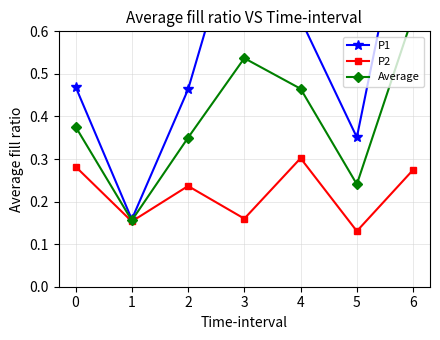

Rank the series by their average value, from highest to lowest.

P1, Average, P2